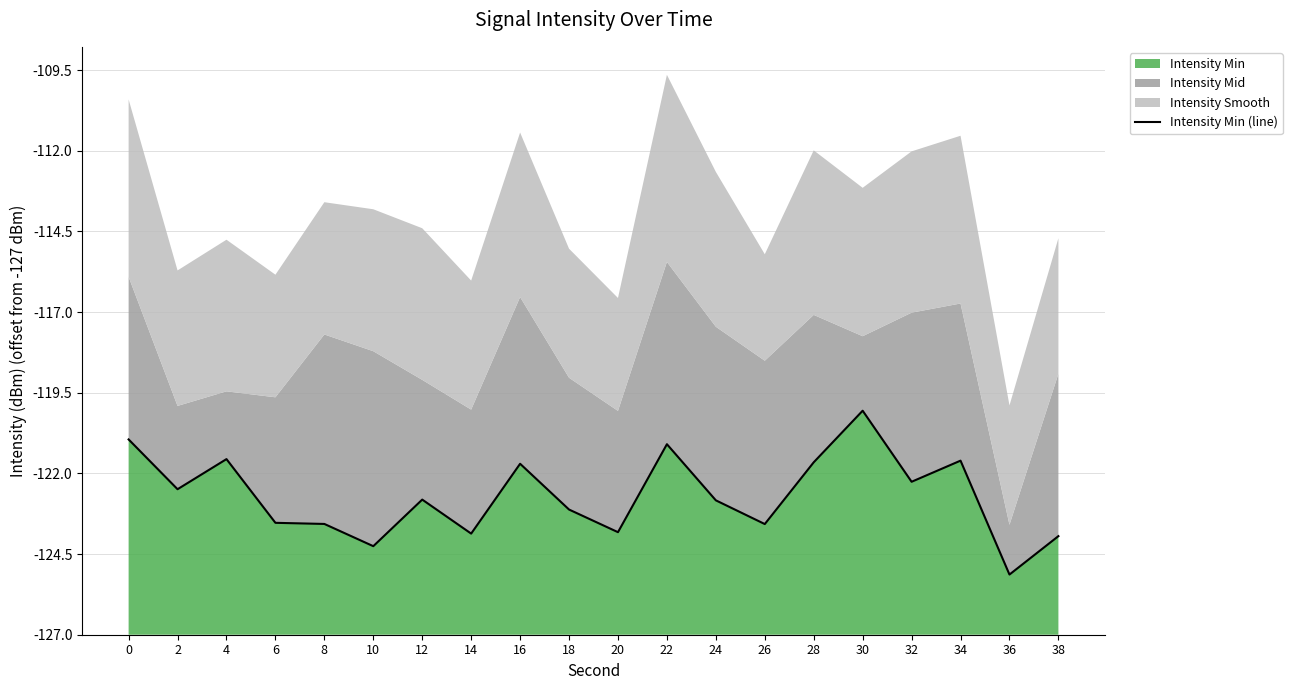

Is it true that the value at 2 is 4.5?

True